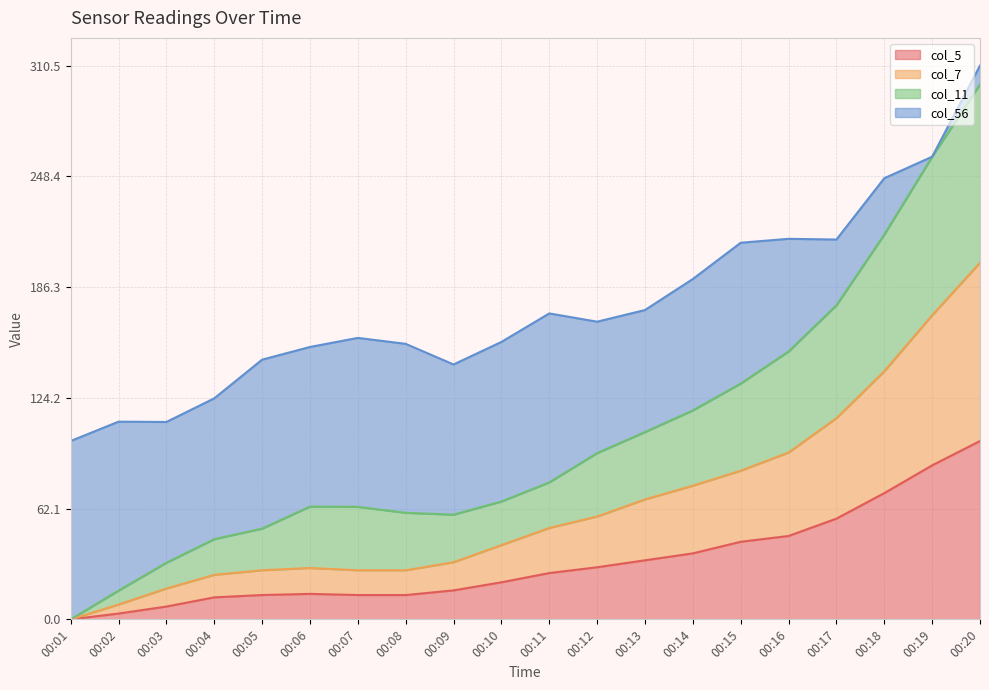

At which category is the sum across all series the highest?

00:20